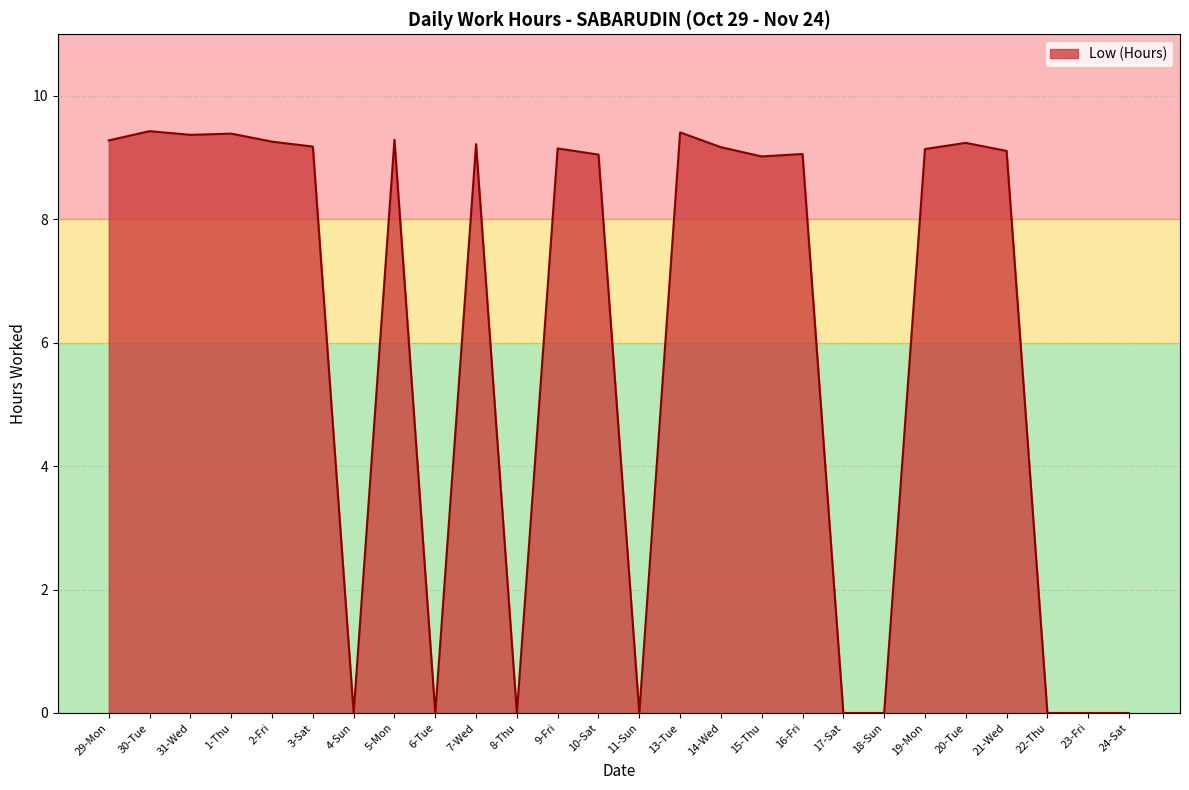

The chart shows a value of -3.2 at 4-Sun. True or false?

False